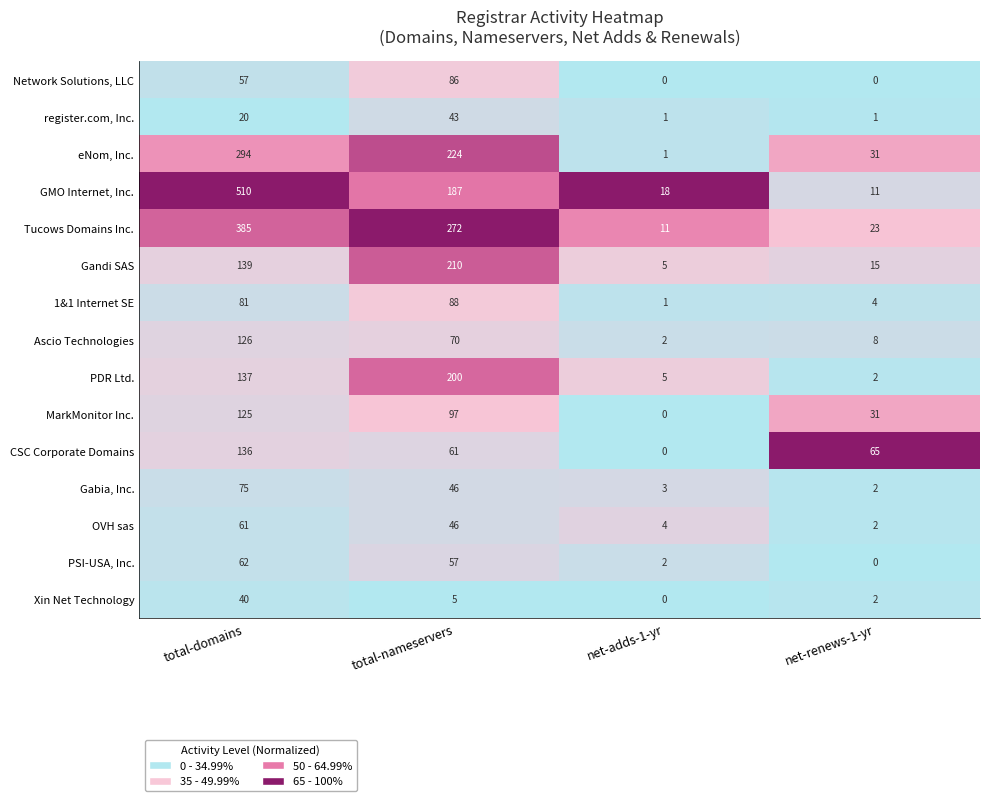

Count the number of data series in this chart.

15